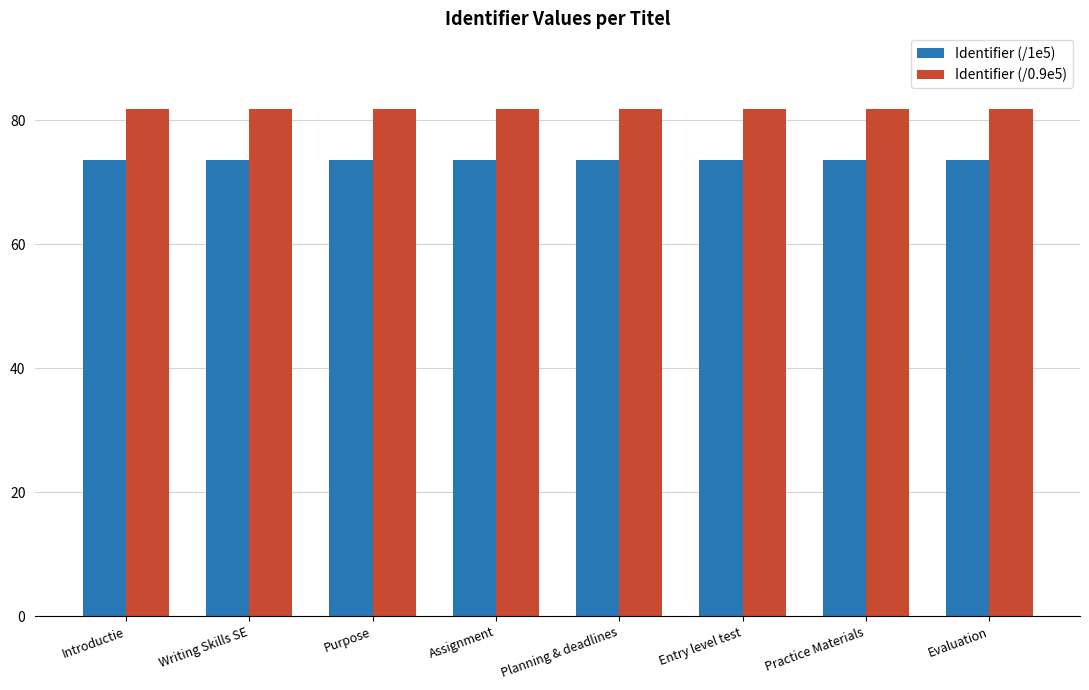

Which series has the largest total across all categories?

Identifier (/0.9e5)